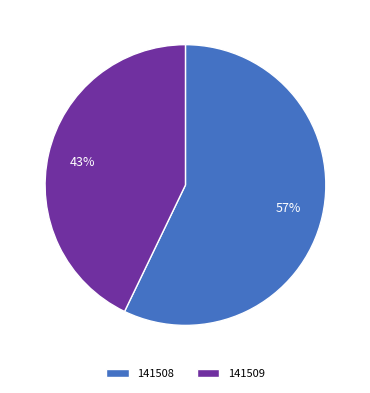

Which category has the smallest portion of the pie?

141509